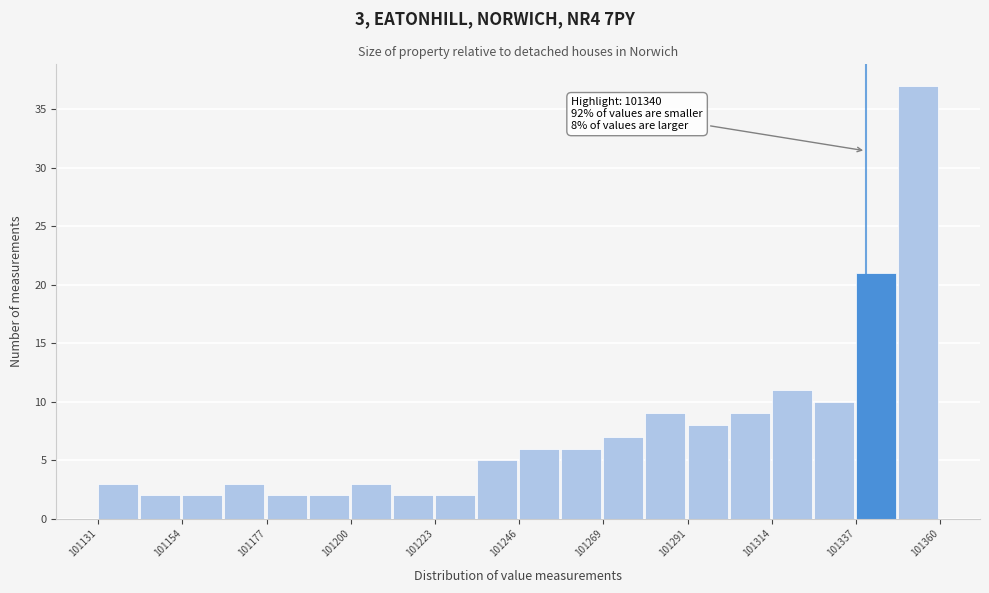

Read against the x-axis, roughly where is the centre of the tallest bar?

101355